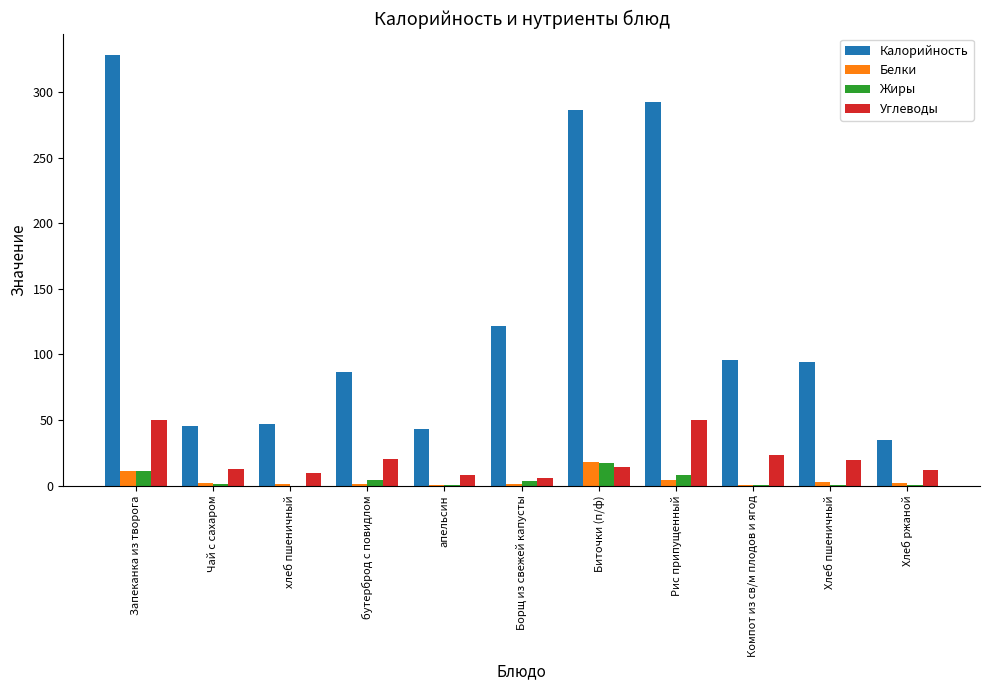

The Калорийность series shows 43.0 at апельсин. True or false?

True